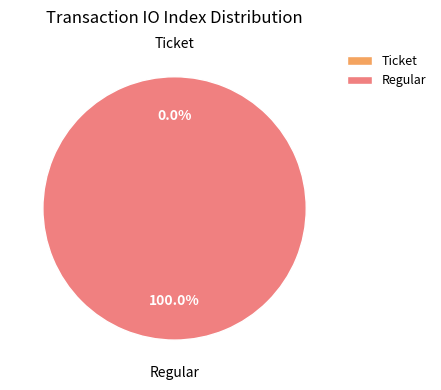

Does Regular represent more than half of the total?

Yes